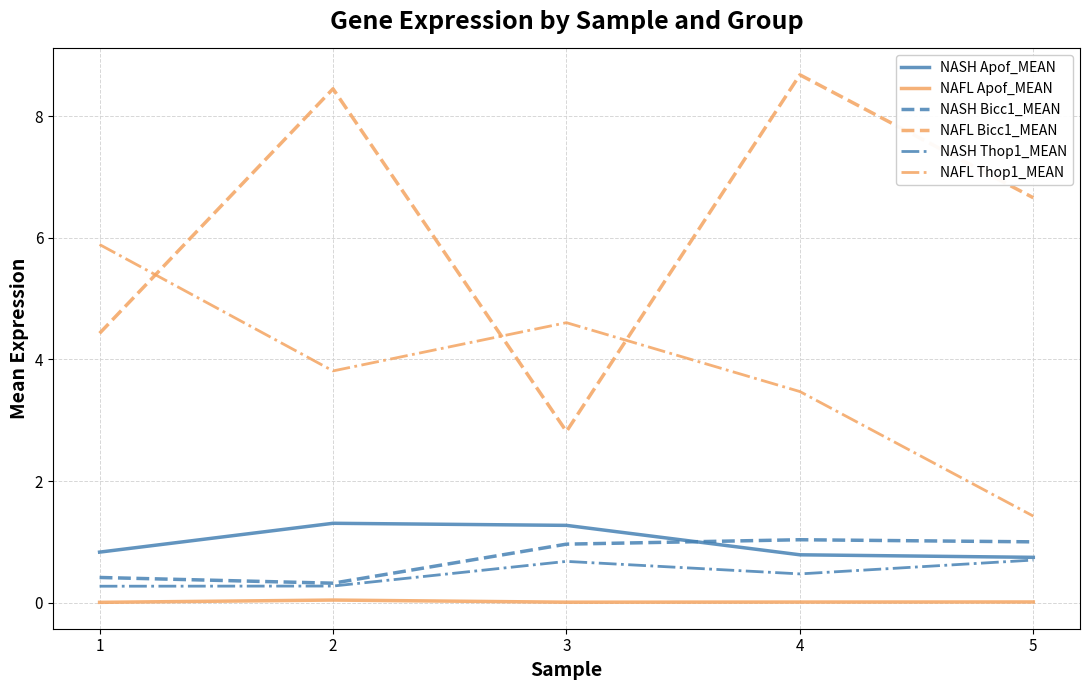

Which series has the largest total across all categories?

NAFL Bicc1_MEAN